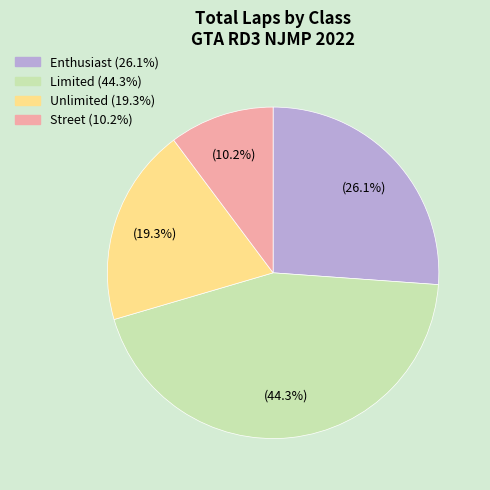

How many slices are in this pie chart?

4